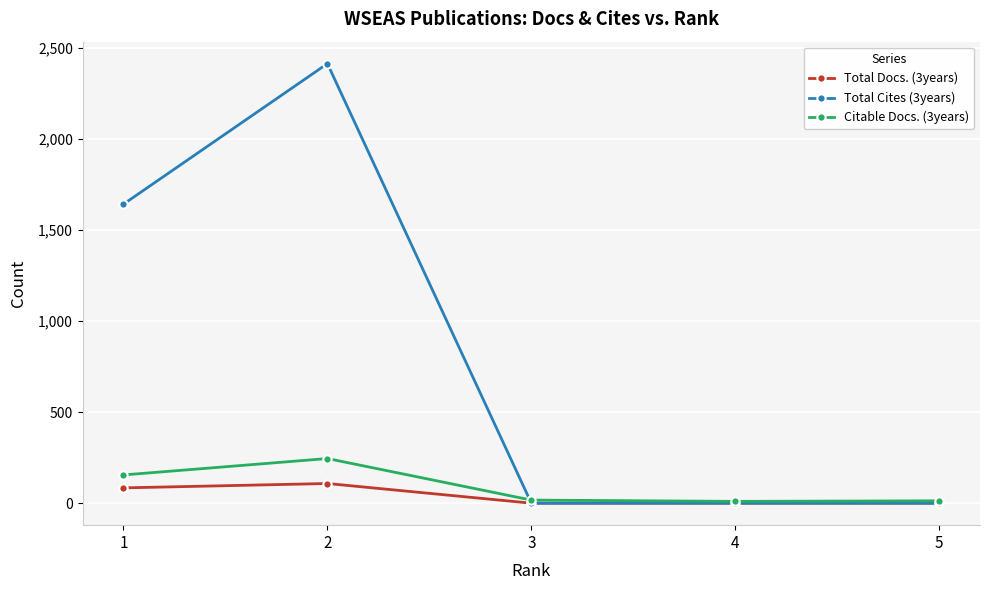

What is the sum of the Citable Docs. (3years) values at 4 and 1?

165